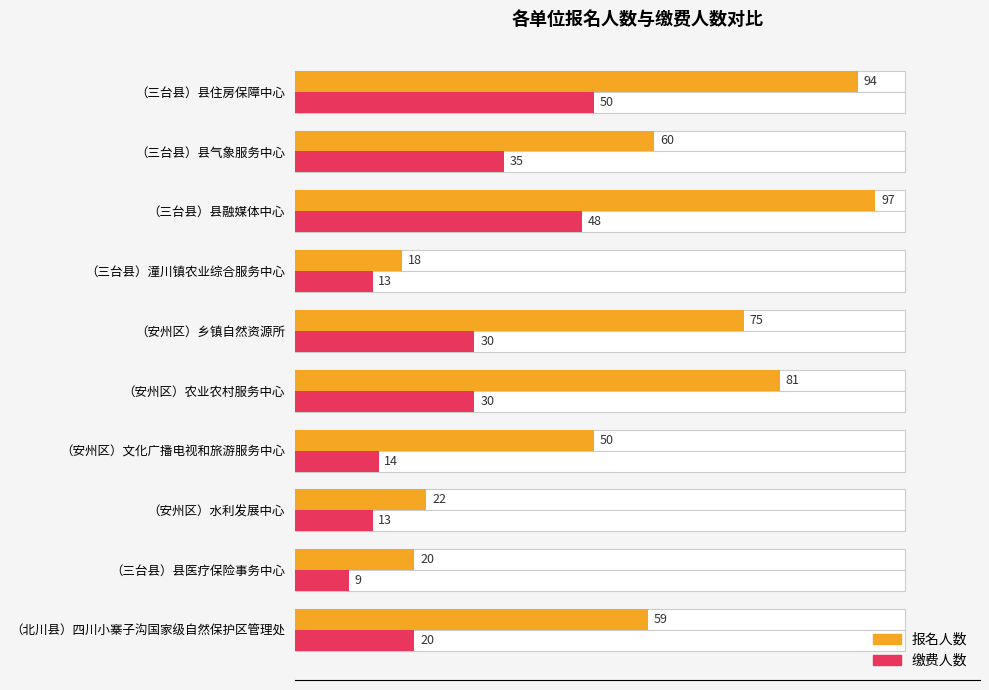

Reading left to right, transcribe all the data shown in this chart.

报名人数: 94	60	97	18	75	81	50	22	20	59
缴费人数: 50	35	48	13	30	30	14	13	9	20